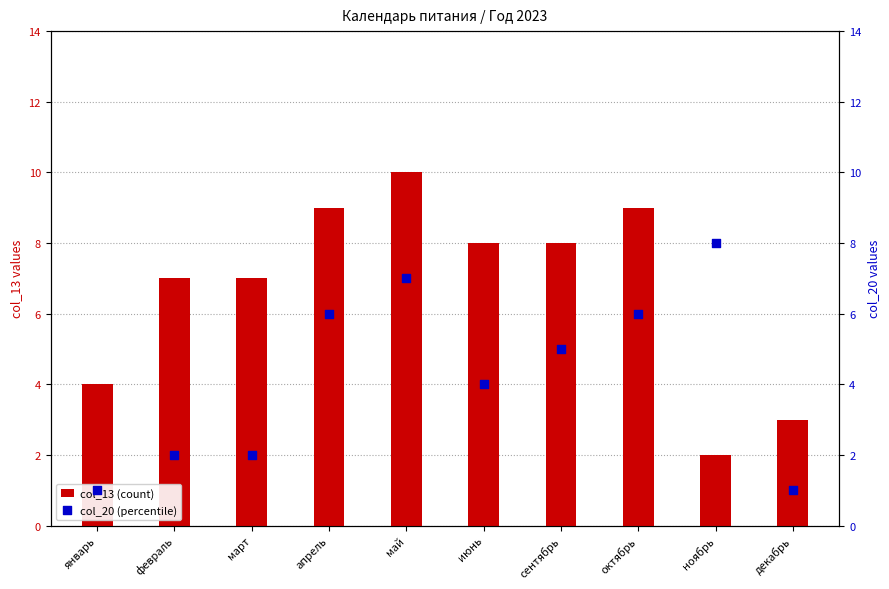

At which category is the sum across all series the highest?

май